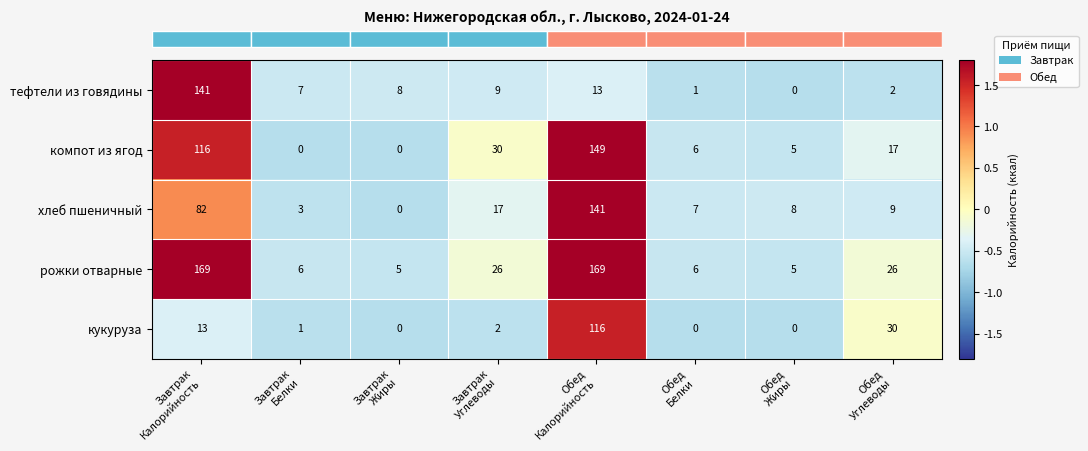

How many series are shown in this chart?

5